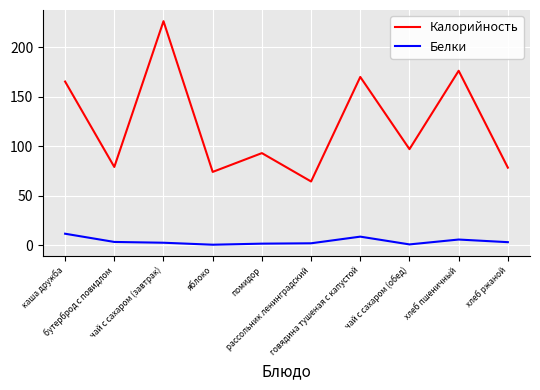

At which category is the sum across all series the highest?

чай с сахаром (завтрак)